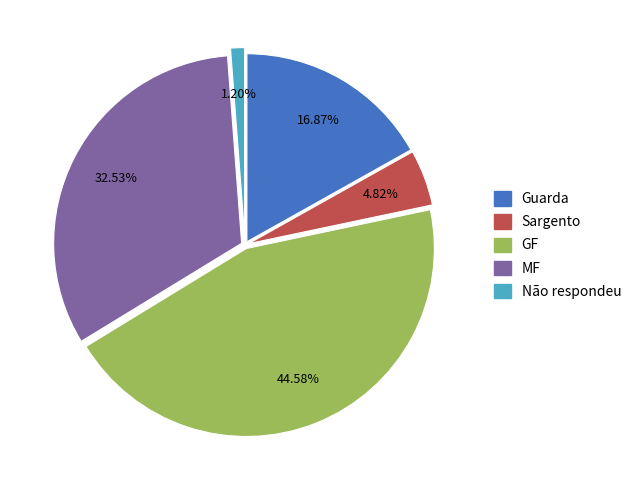

Does Não respondeu account for over 50% of the chart?

No